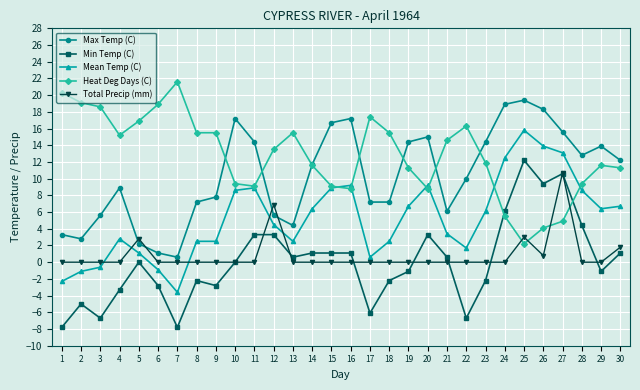

List the series in order of their peak value, highest first.

Heat Deg Days (C), Max Temp (C), Mean Temp (C), Min Temp (C), Total Precip (mm)